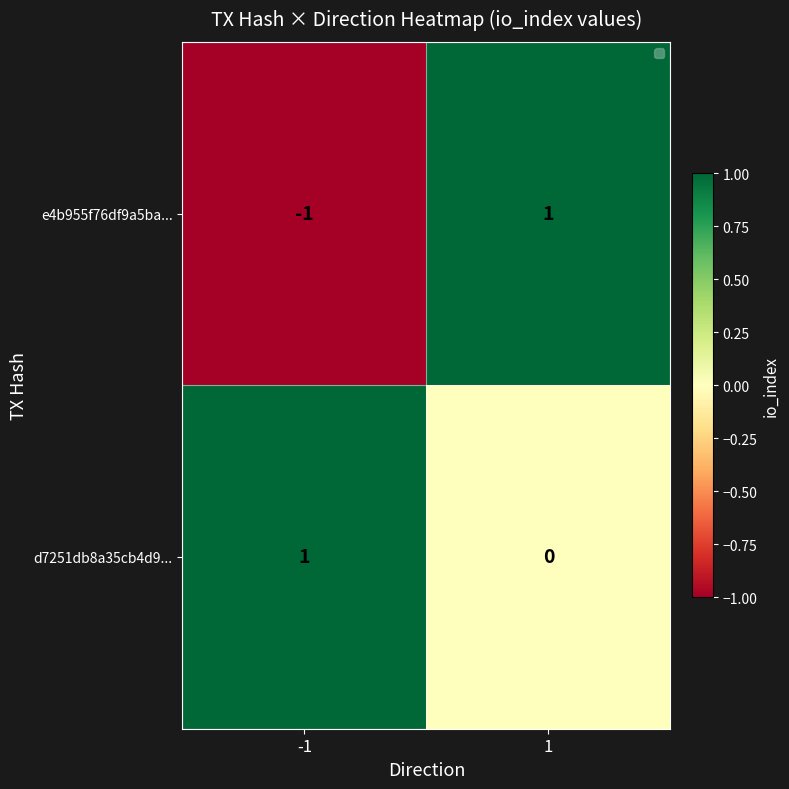

True or false: e4b955f76df9a5ba... has a value of 1 at 1.

True